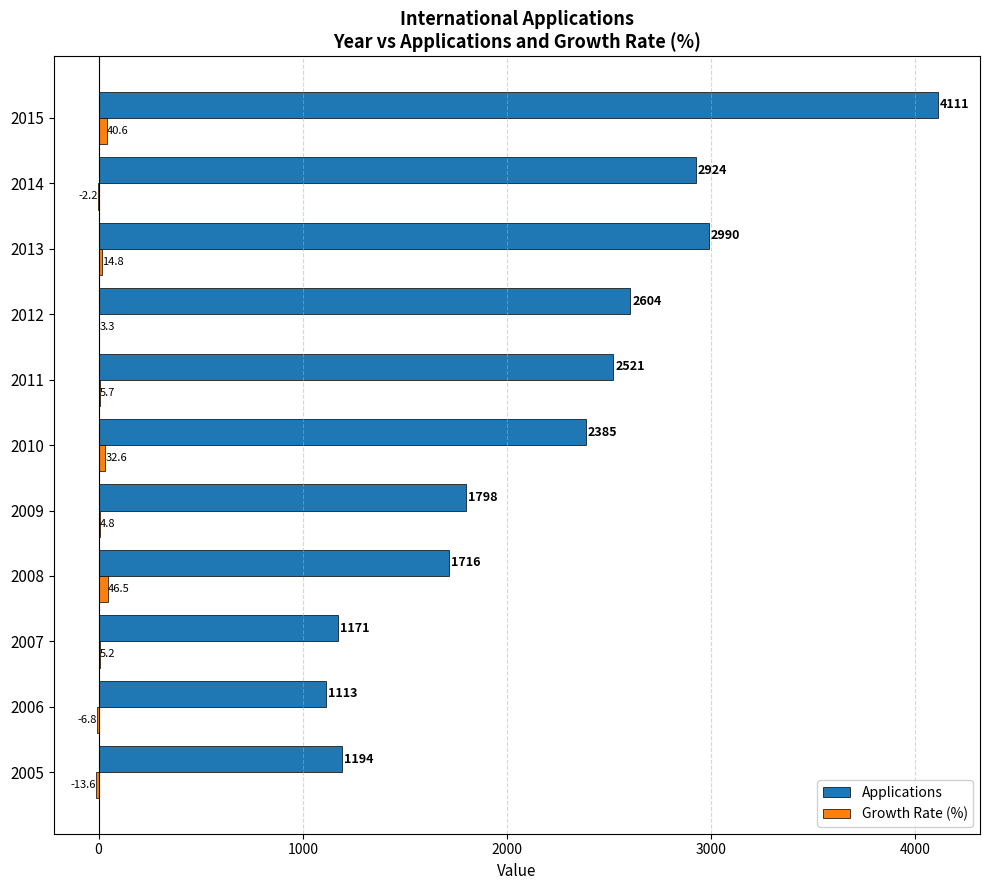

Count the number of data series in this chart.

2